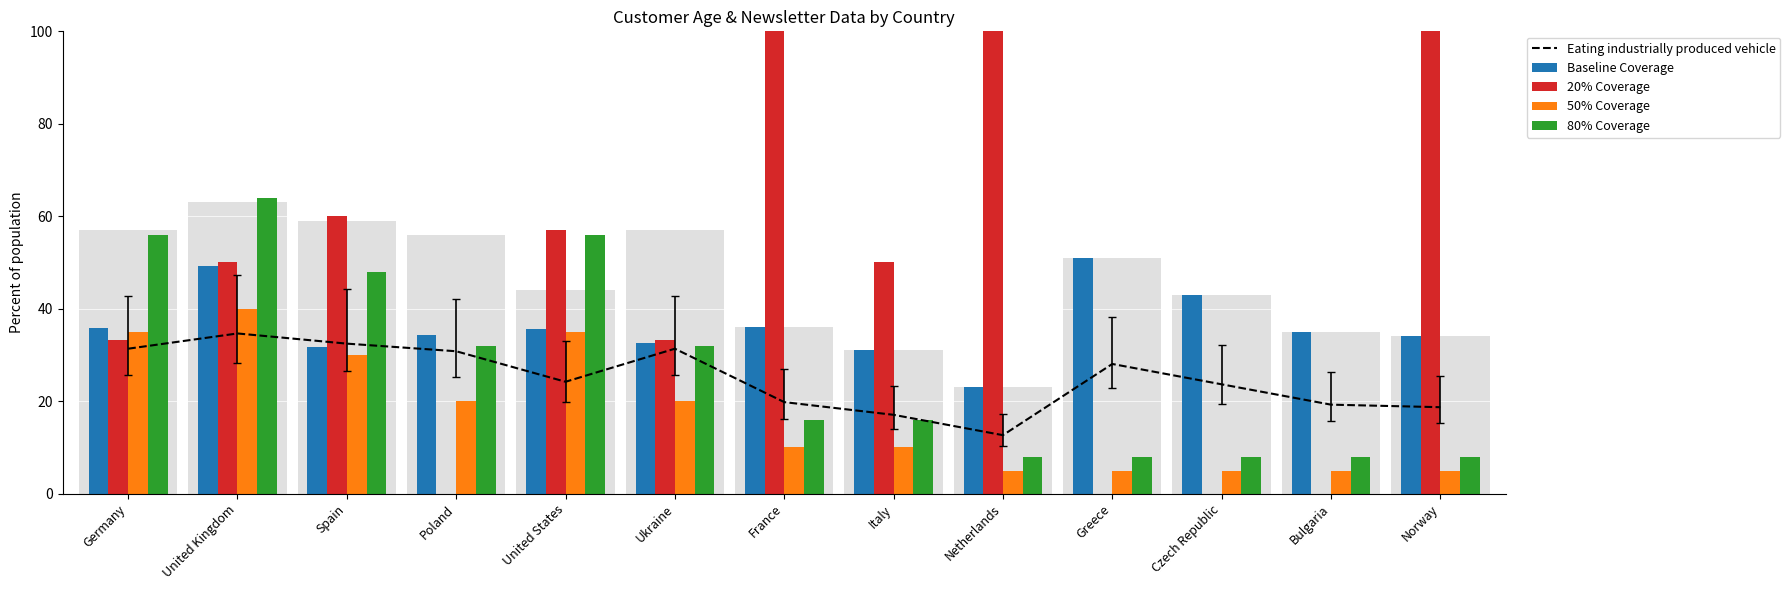

What position from the left is Czech Republic?

11